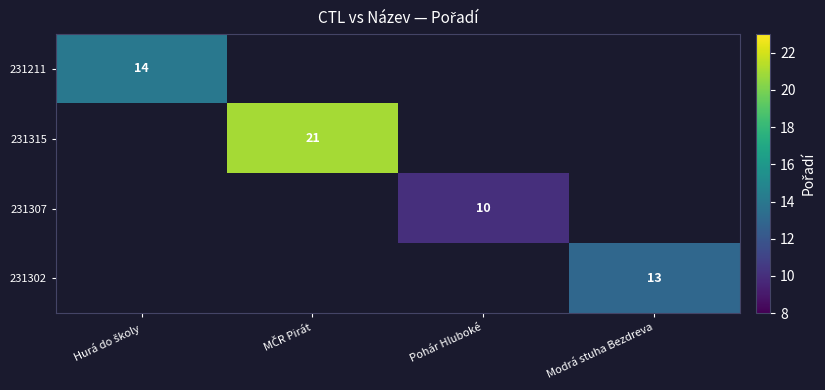

The value of 231302 at Modrá stuha Bezdreva is 13. True or false?

True